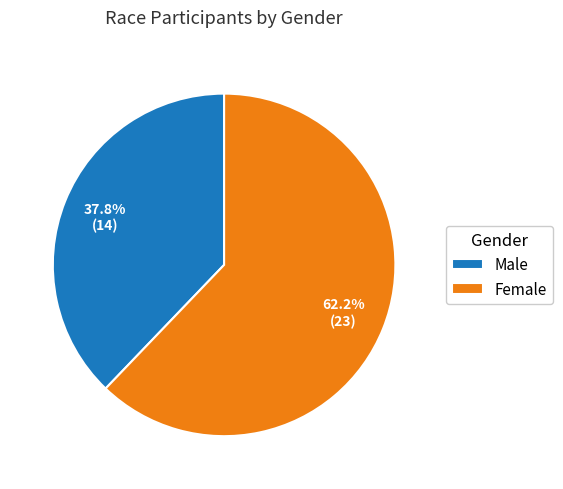

What is the ratio of the value at Male to the value at Female?

0.6